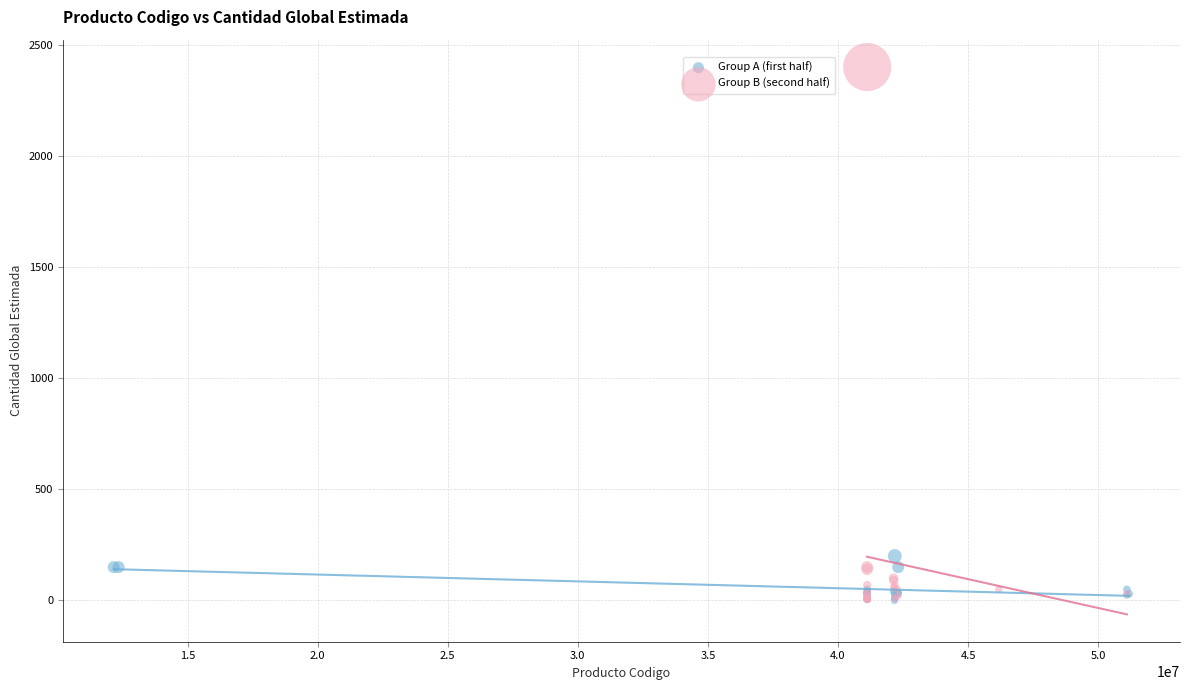

Which series reaches the maximum Y coordinate?

Group B (second half)